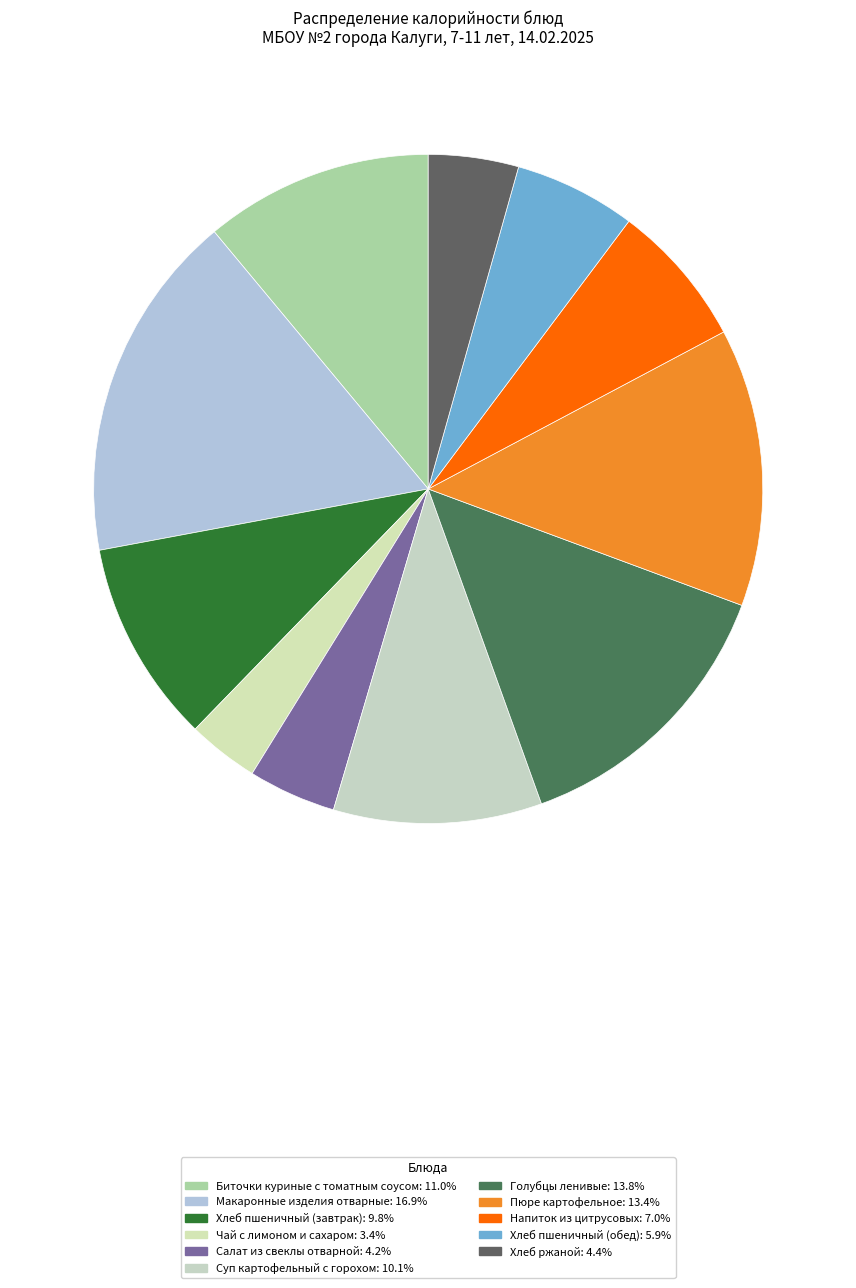

What percentage do Хлеб пшеничный (обед) and Напиток из цитрусовых together represent?

12.9%